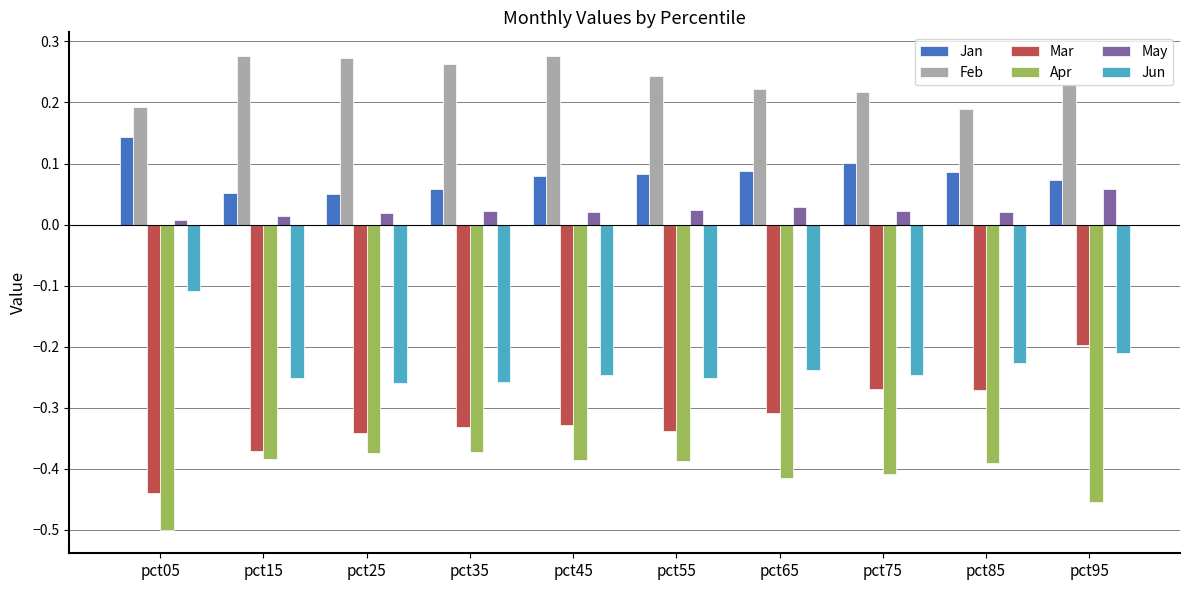

Which label corresponds to the smallest value in the chart?

pct05